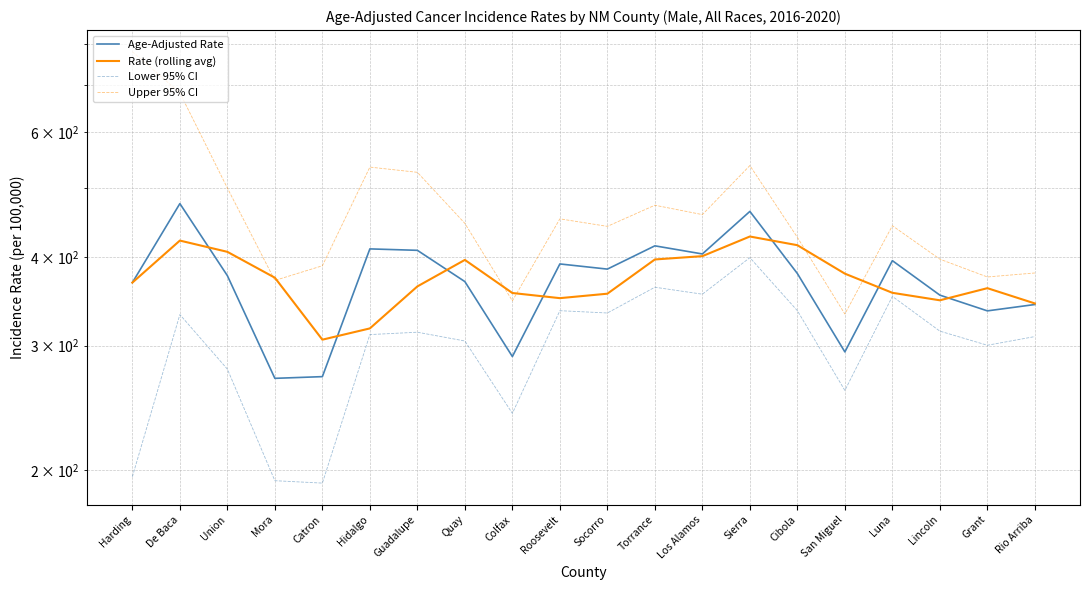

Where is the first local maximum for Rate (rolling avg)?

De Baca